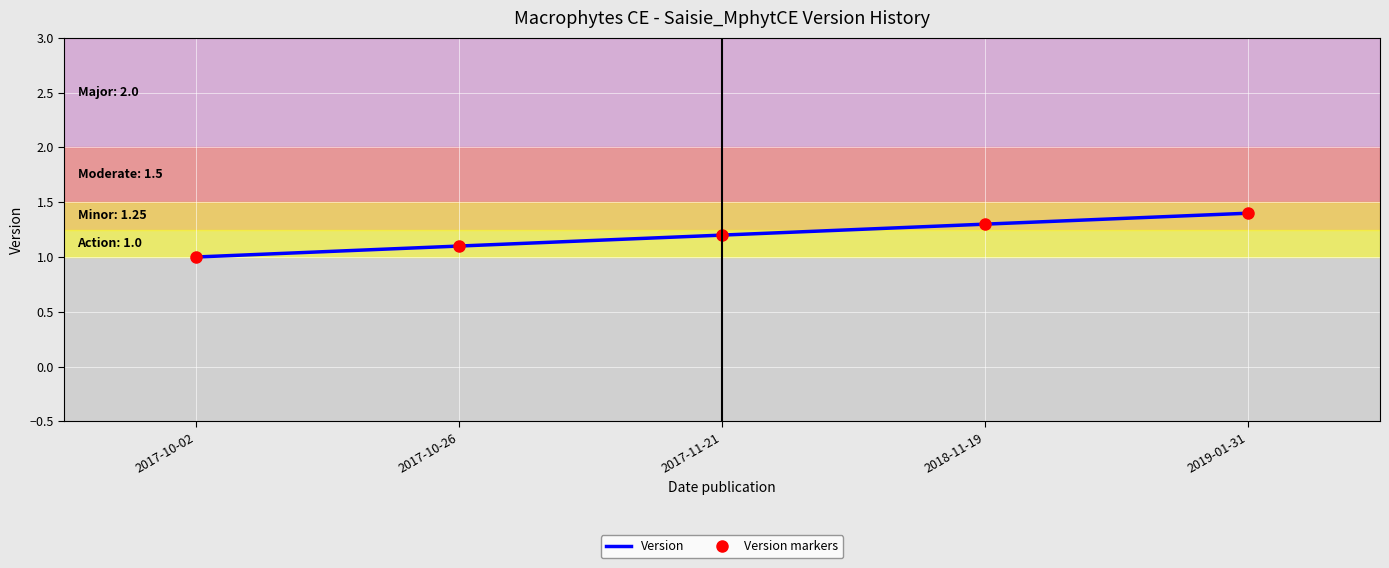

What position from the left is 2017-11-21?

3